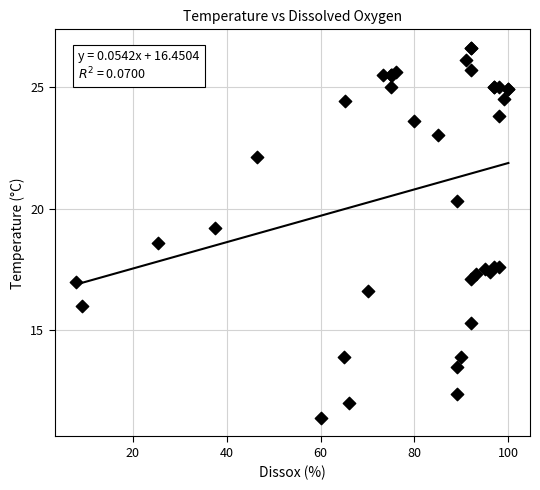

What Y value in the scatter plot is closest to 19?

19.2